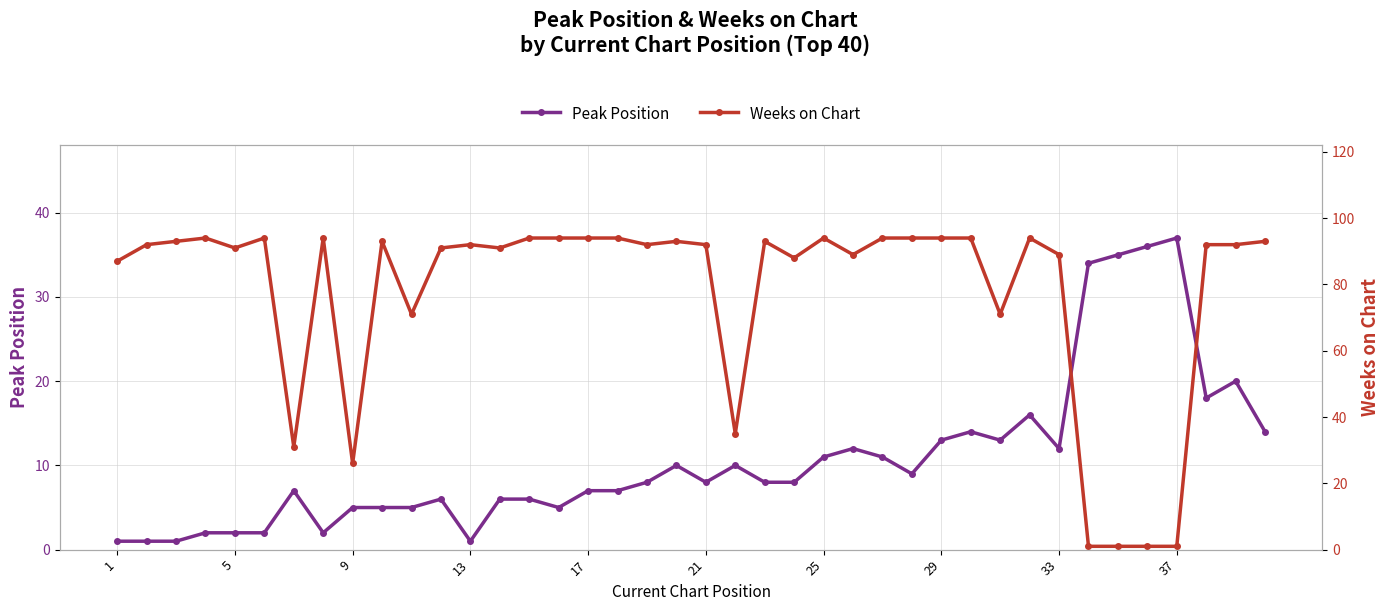

Does the chart display data point markers on the line(s)?

Yes